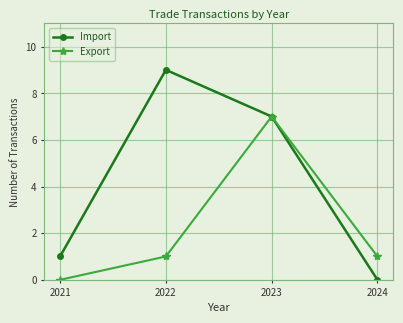

At 2022, list the series in order from smallest to largest.

Export, Import